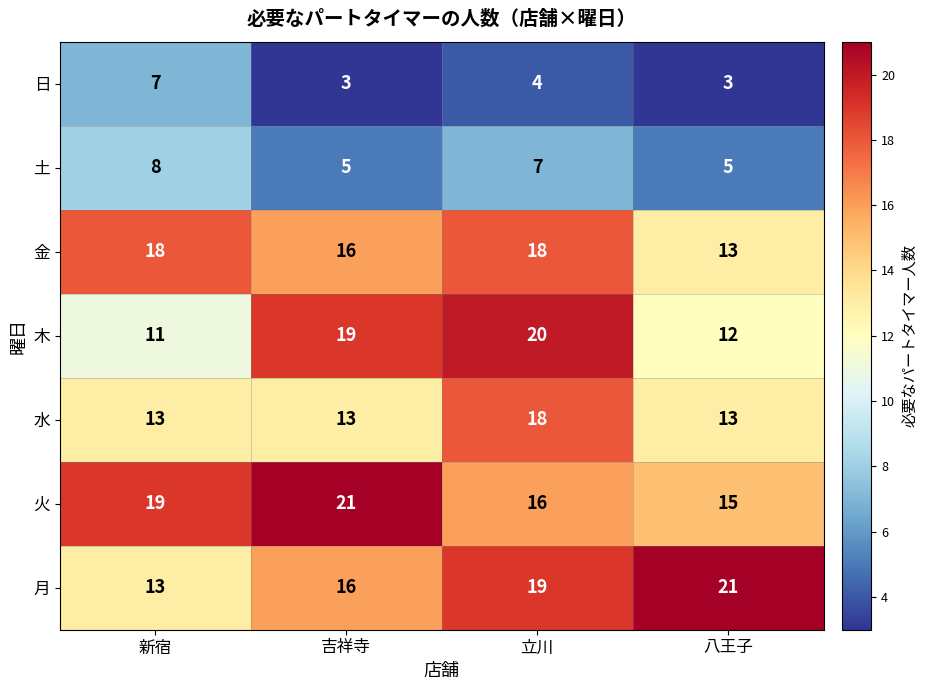

What is the maximum value shown in the chart?

21